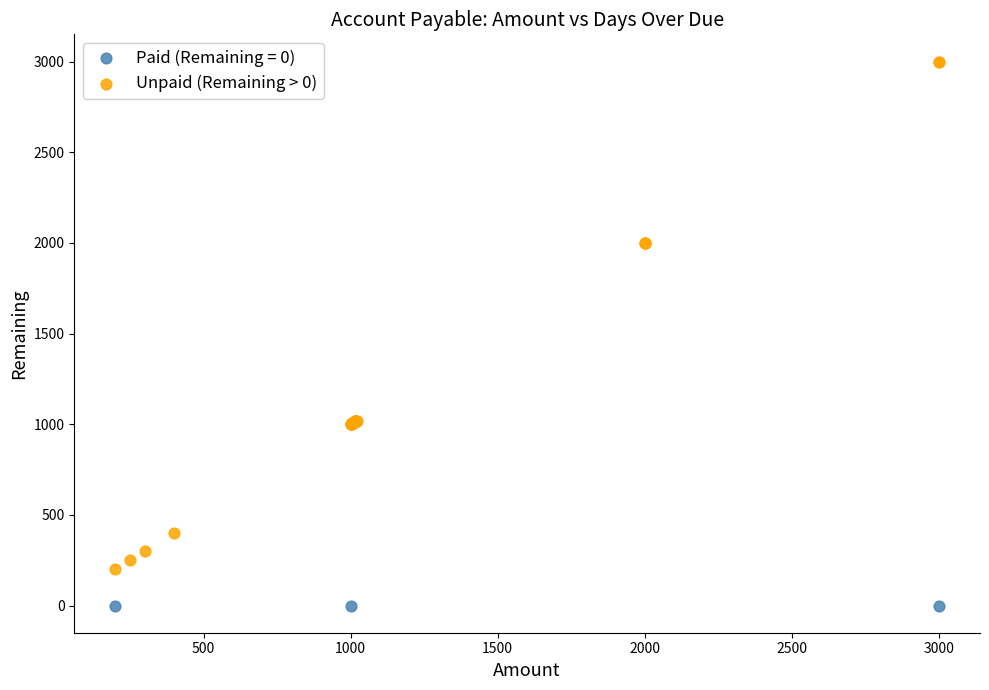

Which series reaches the minimum Y coordinate?

Paid (Remaining = 0)